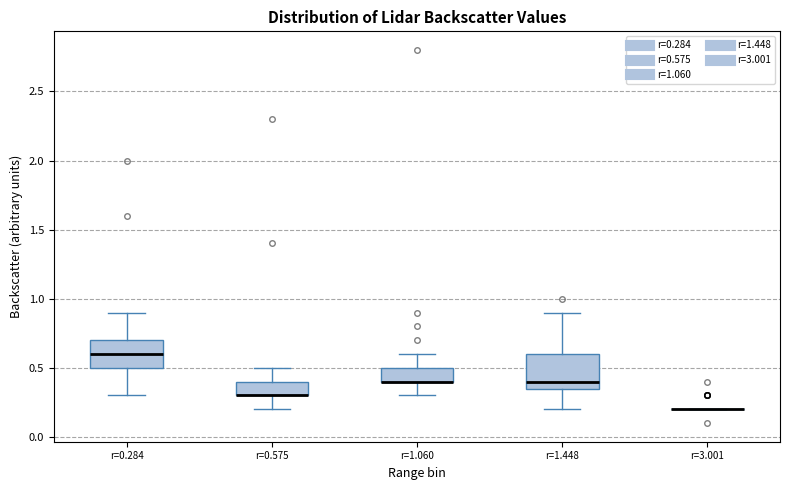

Reading left to right, transcribe this box plot: for each box, give where its median line is, the range the box spans, and where its two whiskers end, as read against the y-axis. The values are not printed on the chart, so give them approximately, as read against the axis.

r=0.284: median 0.60, box 0.50 to 0.70, whiskers 0.30 to 0.90
r=0.575: median 0.30 (drawn on the box's lower edge), box 0.30 to 0.40, whiskers 0.20 to 0.50
r=1.060: median 0.40 (drawn on the box's lower edge), box 0.40 to 0.50, whiskers 0.30 to 0.60
r=1.448: median 0.40, box 0.35 to 0.60, whiskers 0.20 to 0.90
r=3.001: box collapsed to a line at 0.20, whiskers 0.20 to 0.20